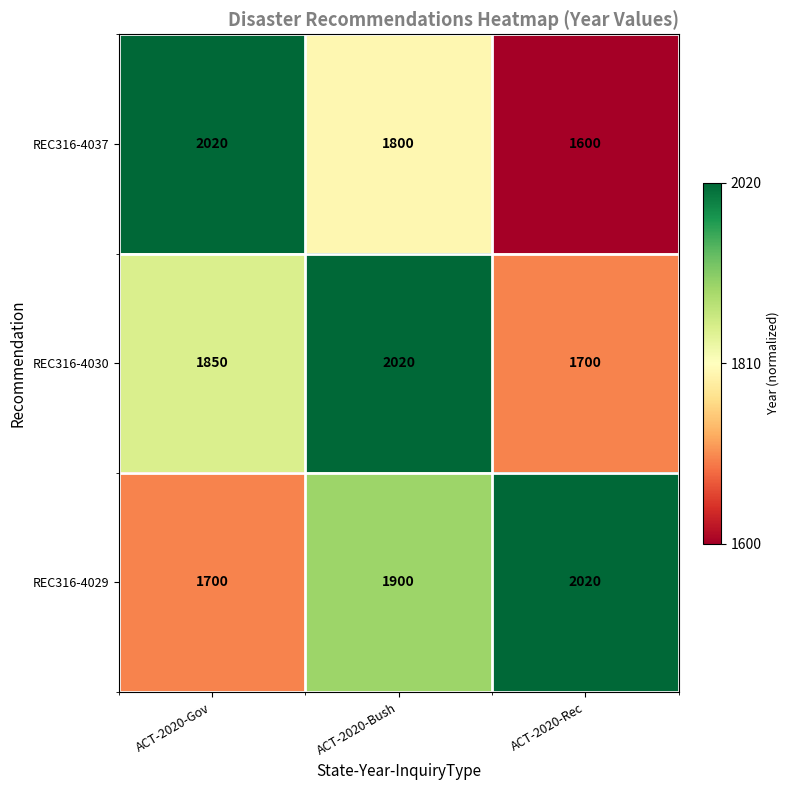

What value does the REC316-4029 series have at ACT-2020-Gov?

1700